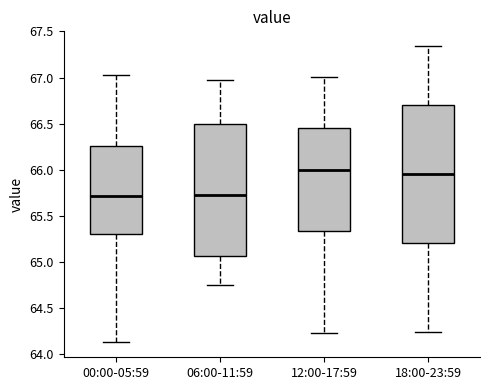

Reading left to right, transcribe this box plot: for each box, give where its median line is, the range the box spans, and where its two whiskers end, as read against the y-axis. The values are not printed on the chart, so give them approximately, as read against the axis.

00:00-05:59: median 65.70, box 65.30 to 66.25, whiskers 64.15 to 67.05
06:00-11:59: median 65.75, box 65.05 to 66.50, whiskers 64.75 to 66.95
12:00-17:59: median 66.00, box 65.35 to 66.45, whiskers 64.25 to 67.00
18:00-23:59: median 65.95, box 65.20 to 66.70, whiskers 64.25 to 67.35